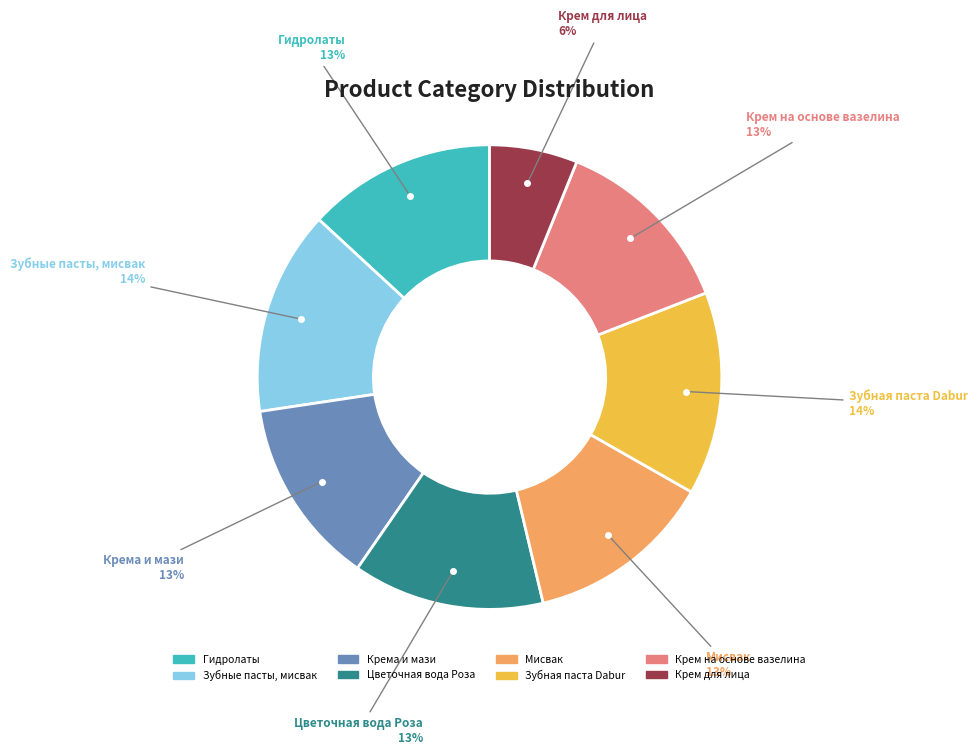

How many slices are in this pie chart?

8